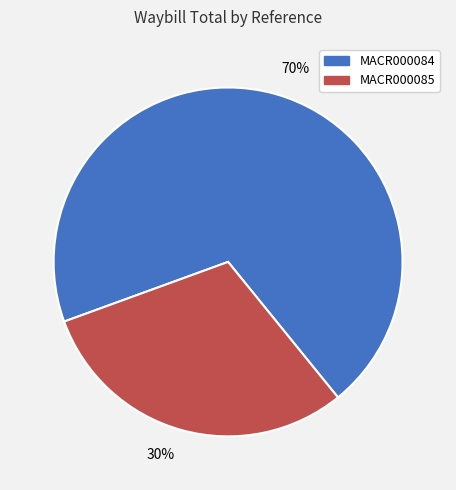

To the nearest percent, what is the combined percentage of 30% and 70%?

100%